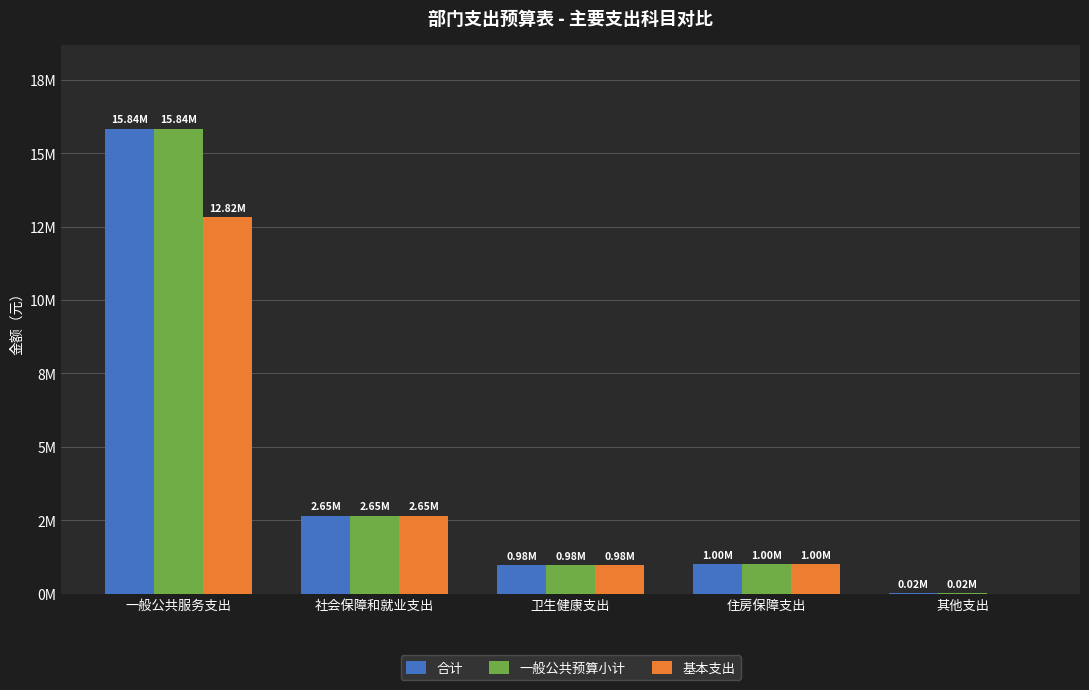

At how many categories does at least one series exceed 567006?

4